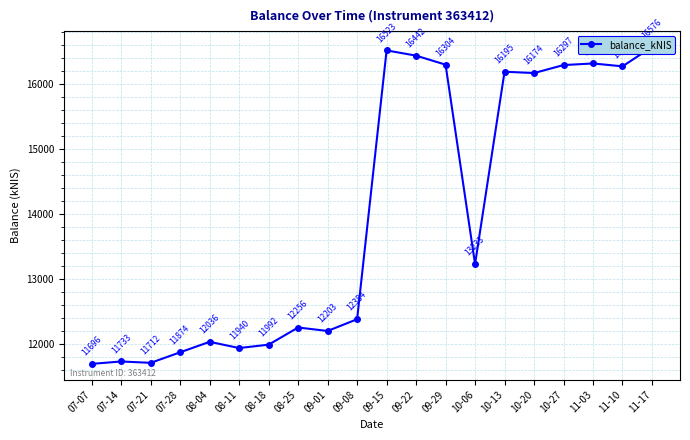

Is it true that the value at 10-13 is 4099.6?

False